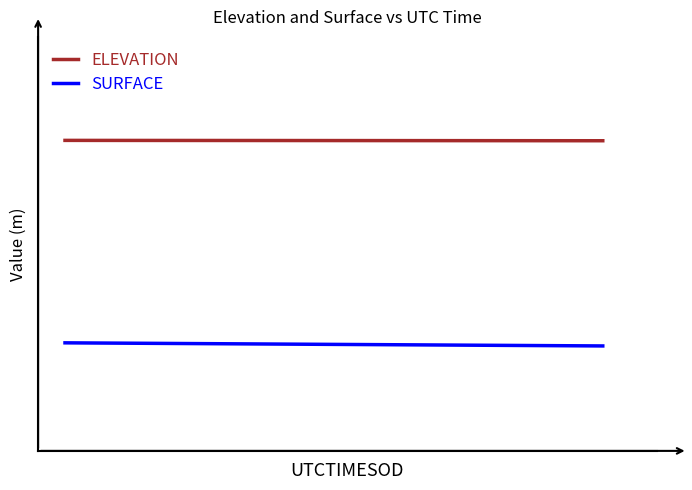

True or false: ELEVATION and SURFACE intersect in this chart.

False